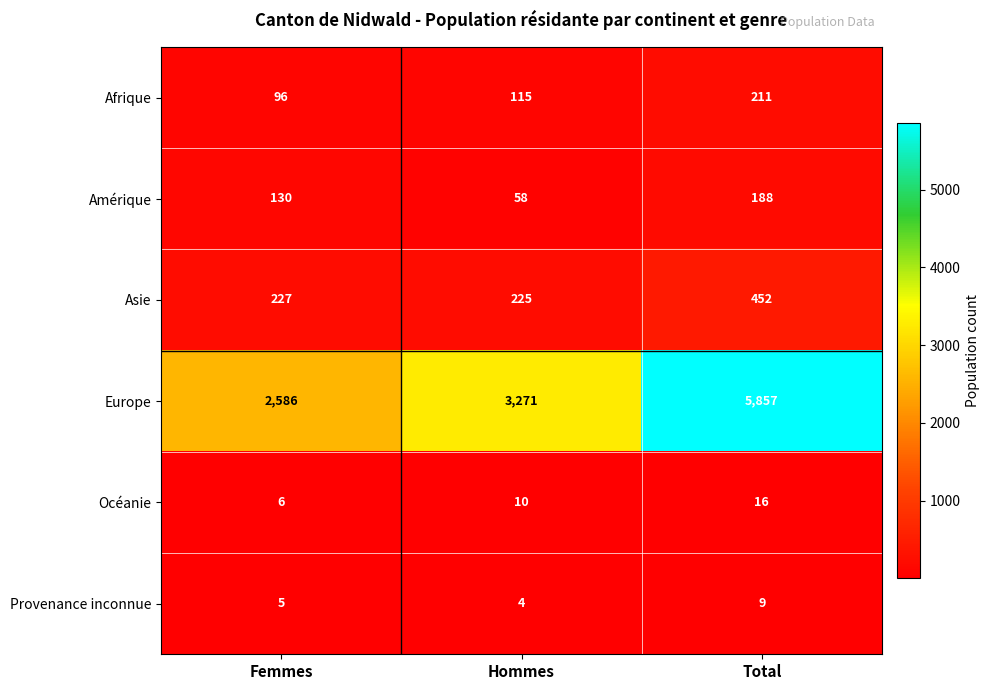

How many series are shown in this chart?

6